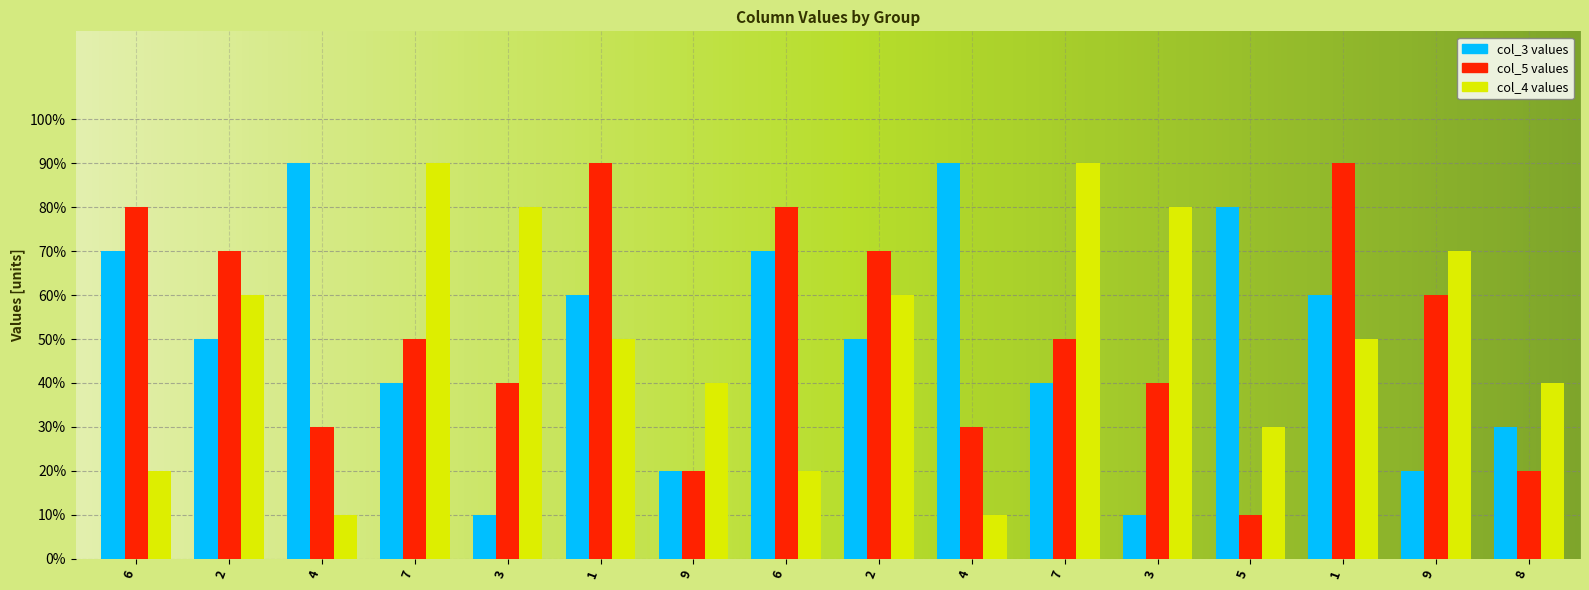

Are the bars horizontal?

No